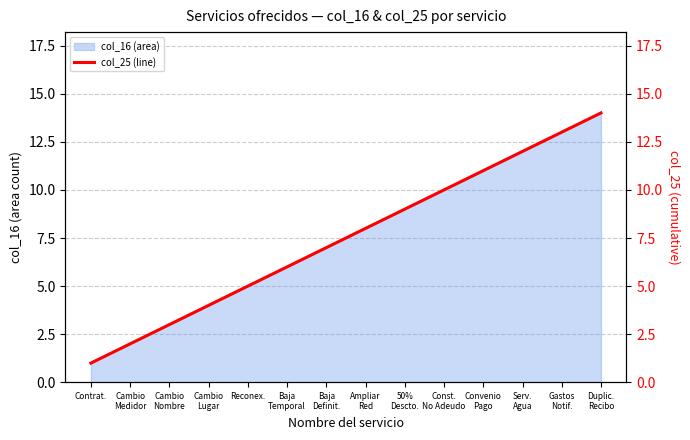

True or false: col_16 line and col_25 (cumulative) intersect in this chart.

False